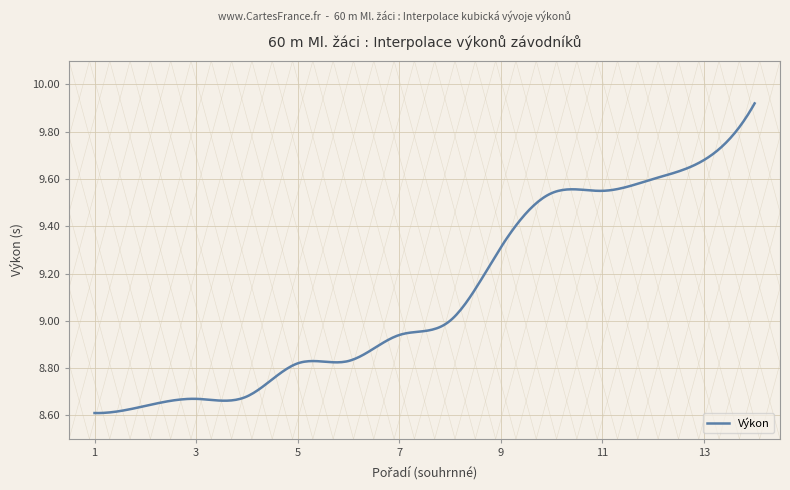

What is the difference between the maximum and minimum values?

1.3